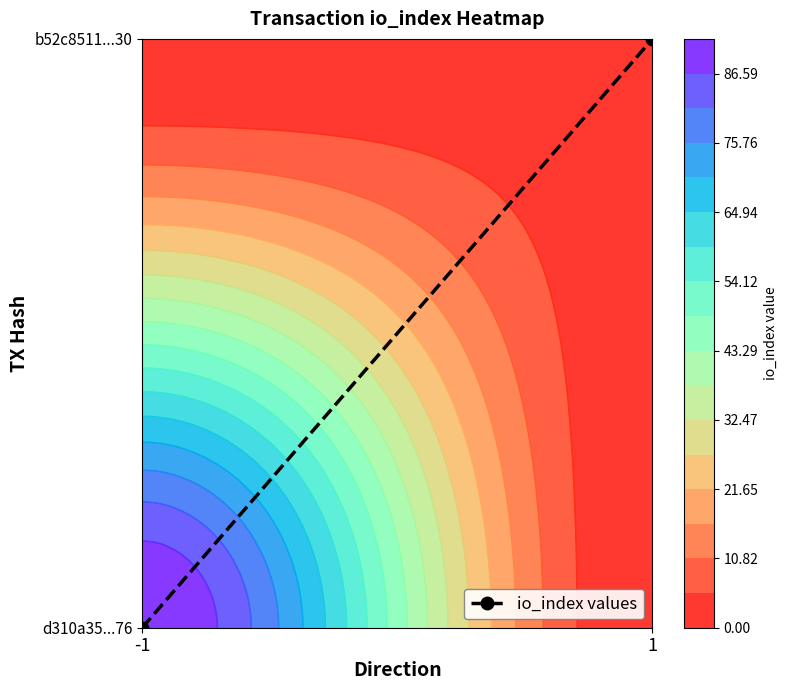

Count the values in the range 0 to 1.

2